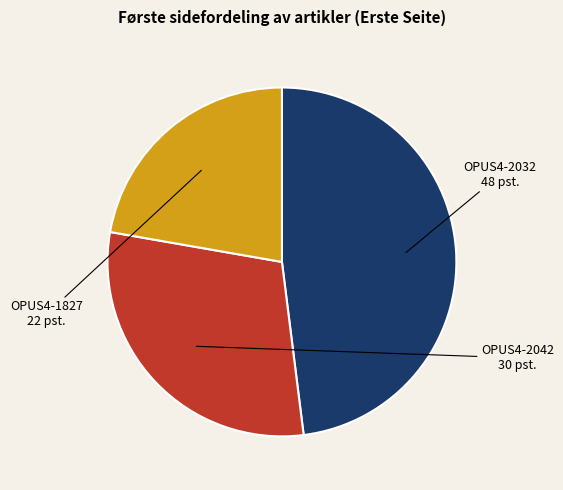

True or false: OPUS4-2032 accounts for 59% of the total.

False